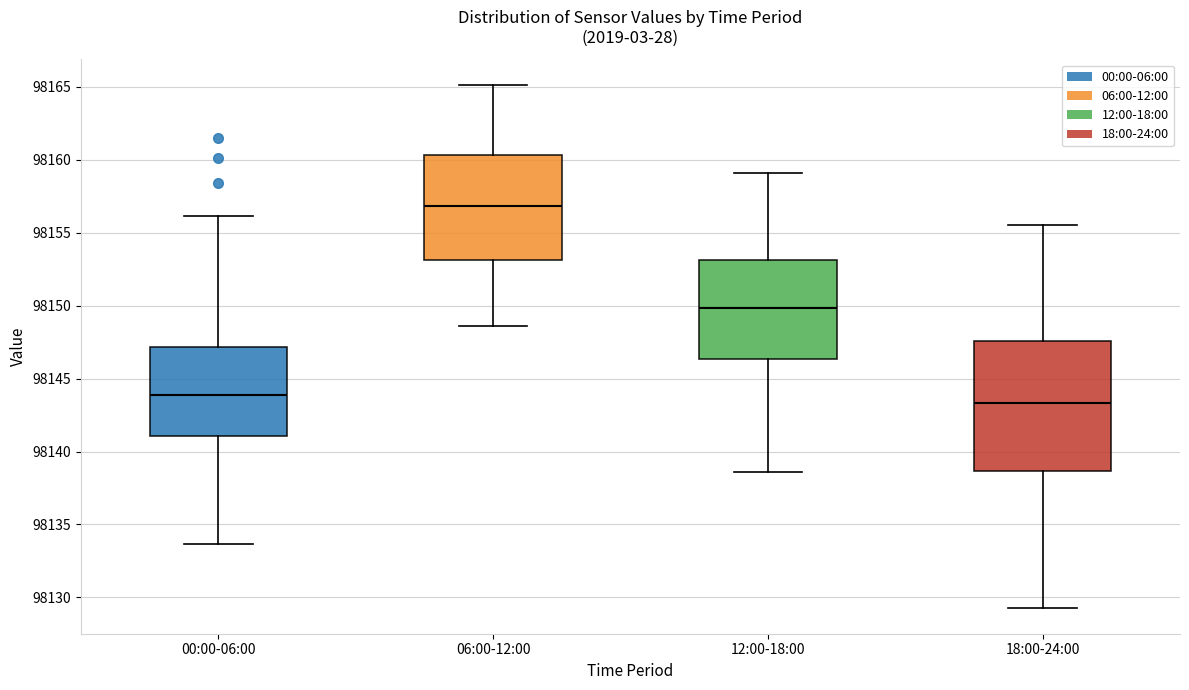

Comparing the boxes themselves (not the whiskers), which one is the tallest?

18:00-24:00